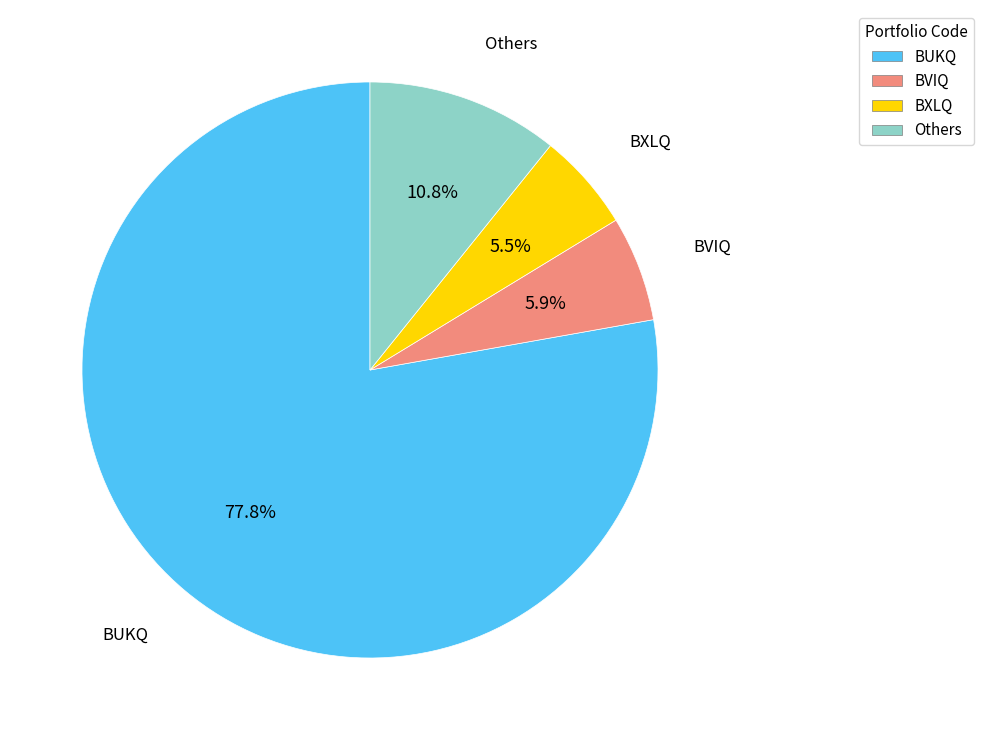

Approximately how many times larger is the value at BVIQ compared to Others?

0.5